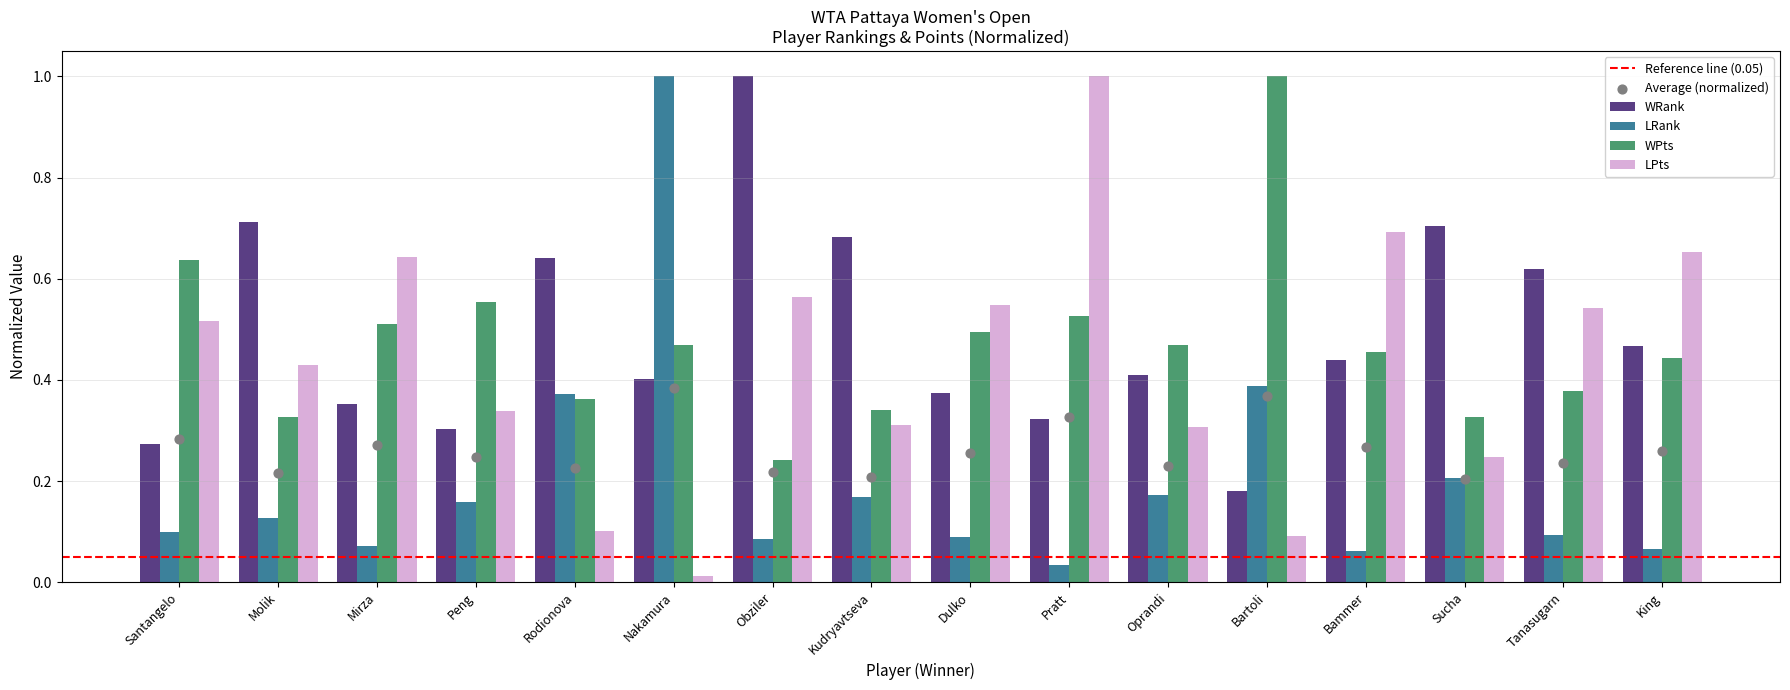

At which category is the sum across all series the highest?

Obziler